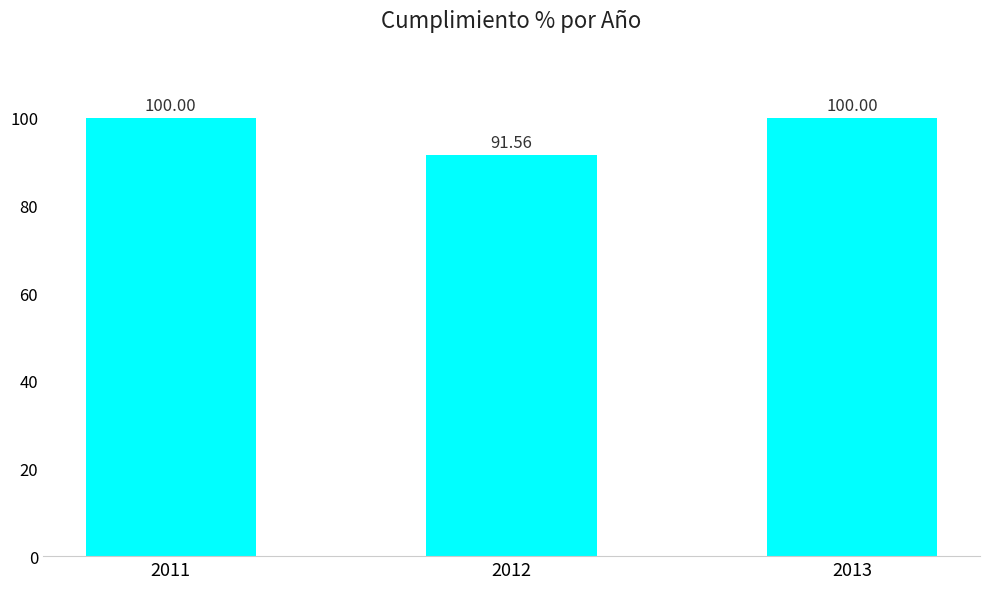

Reading left to right, extract all data points from this chart.

2011=100.0	2012=91.6	2013=100.0